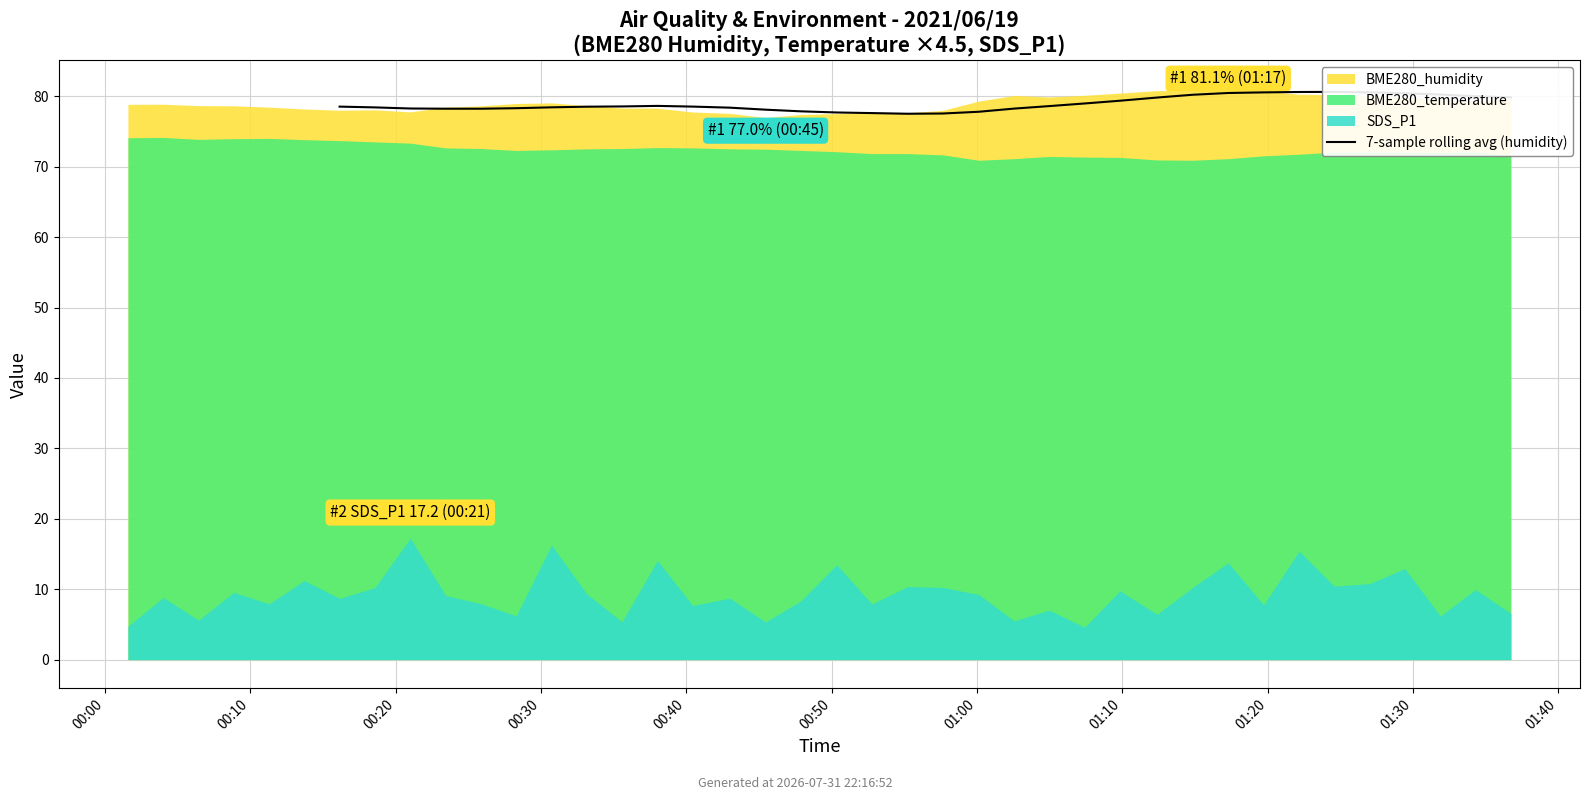

What position from the right is 26?

8